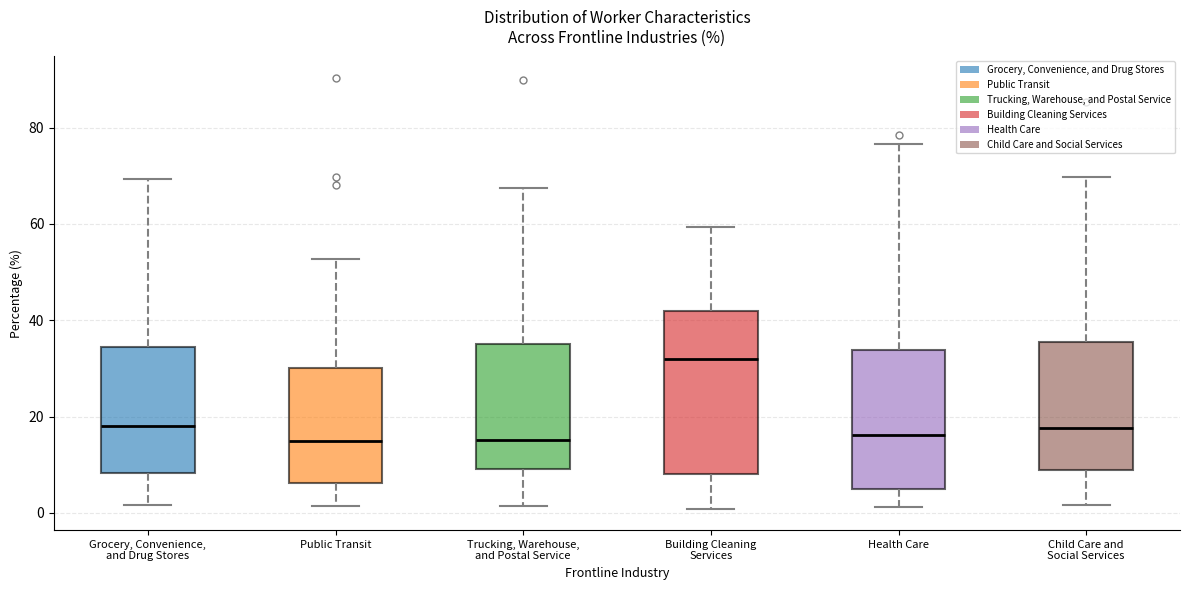

Where does the upper whisker of the box for Trucking, Warehouse, and Postal Service end on the y-axis? The values are not printed on the chart, so give them approximately, as read against the axis.

68